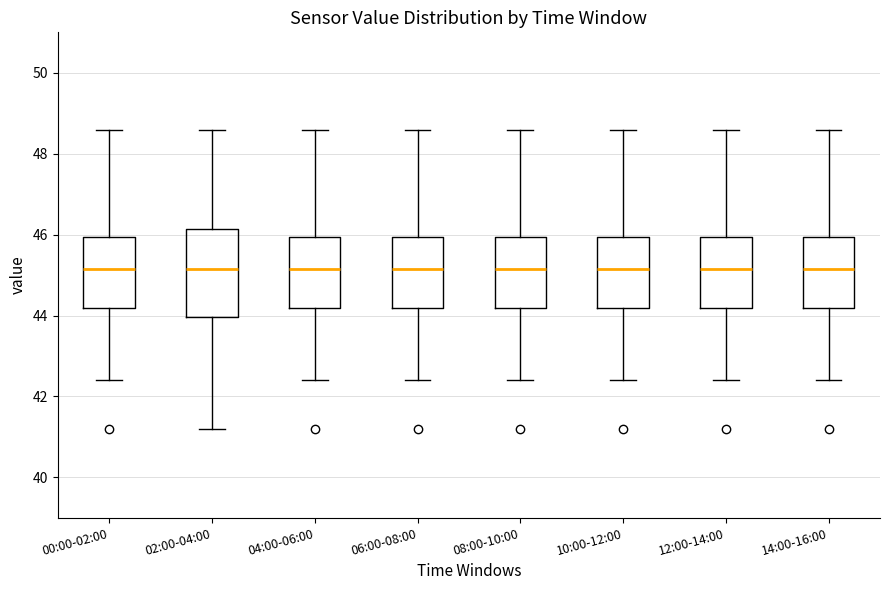

Reading left to right, read every box against the y-axis: the position of its median line, the range the box covers, and the ends of its whiskers. The values are not printed on the chart, so give them approximately, as read against the axis.

00:00-02:00: median 45.2, box 44.2 to 46.0, whiskers 42.4 to 48.6
02:00-04:00: median 45.2, box 44.0 to 46.2, whiskers 41.2 to 48.6
04:00-06:00: median 45.2, box 44.2 to 46.0, whiskers 42.4 to 48.6
06:00-08:00: median 45.2, box 44.2 to 46.0, whiskers 42.4 to 48.6
08:00-10:00: median 45.2, box 44.2 to 46.0, whiskers 42.4 to 48.6
10:00-12:00: median 45.2, box 44.2 to 46.0, whiskers 42.4 to 48.6
12:00-14:00: median 45.2, box 44.2 to 46.0, whiskers 42.4 to 48.6
14:00-16:00: median 45.2, box 44.2 to 46.0, whiskers 42.4 to 48.6